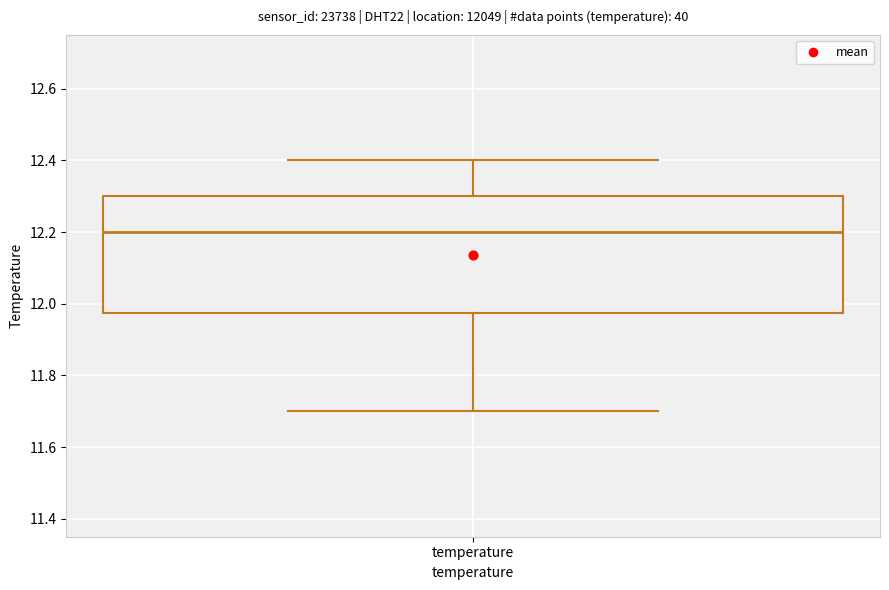

Transcribe this box plot: give where the median line is, the range the box spans, and where the two whiskers end, as read against the y-axis. The values are not printed on the chart, so give them approximately, as read against the axis.

median 12.20, box 11.98 to 12.30, whiskers 11.70 to 12.40